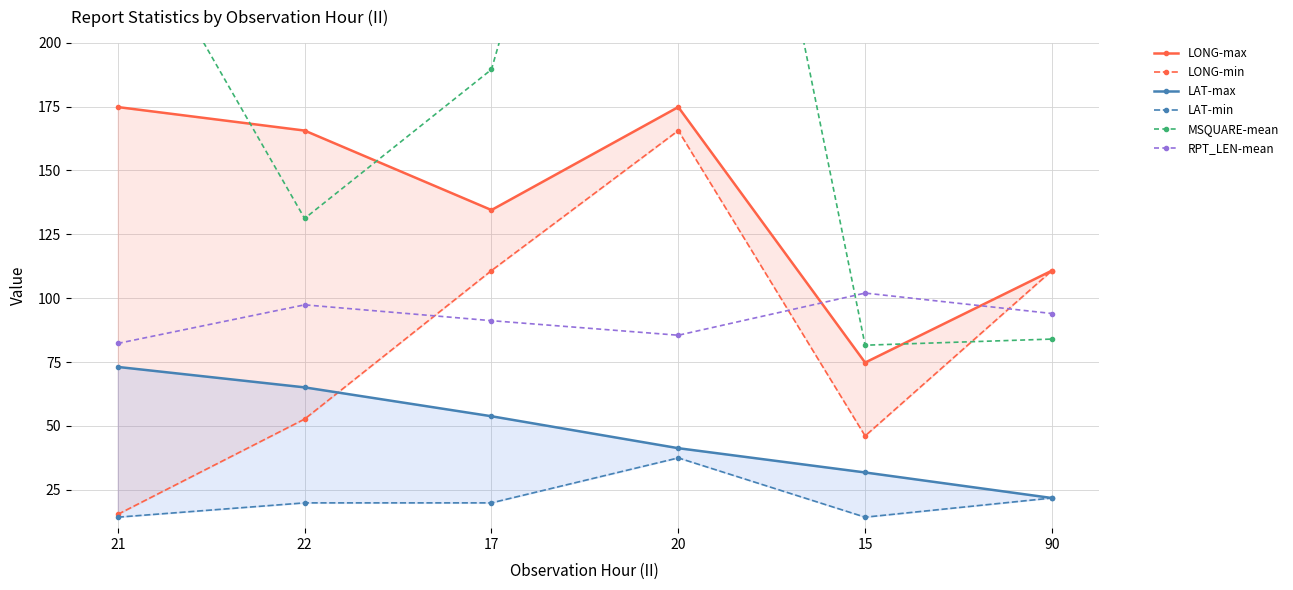

The LAT-max series shows 123.7 at 21. True or false?

False